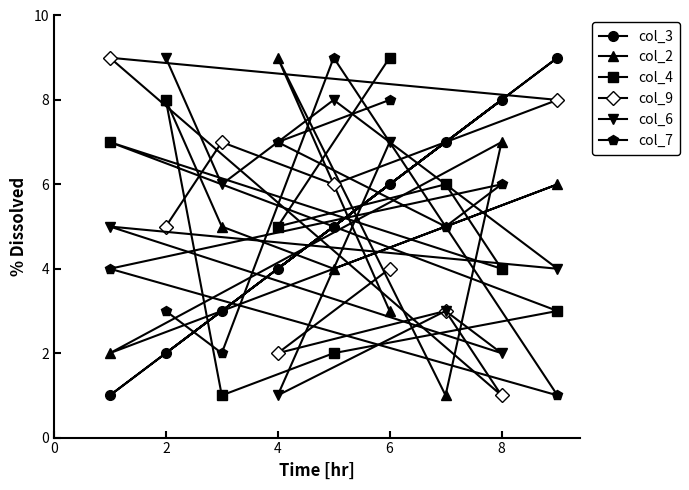

What is the total value across all series at 4?

28